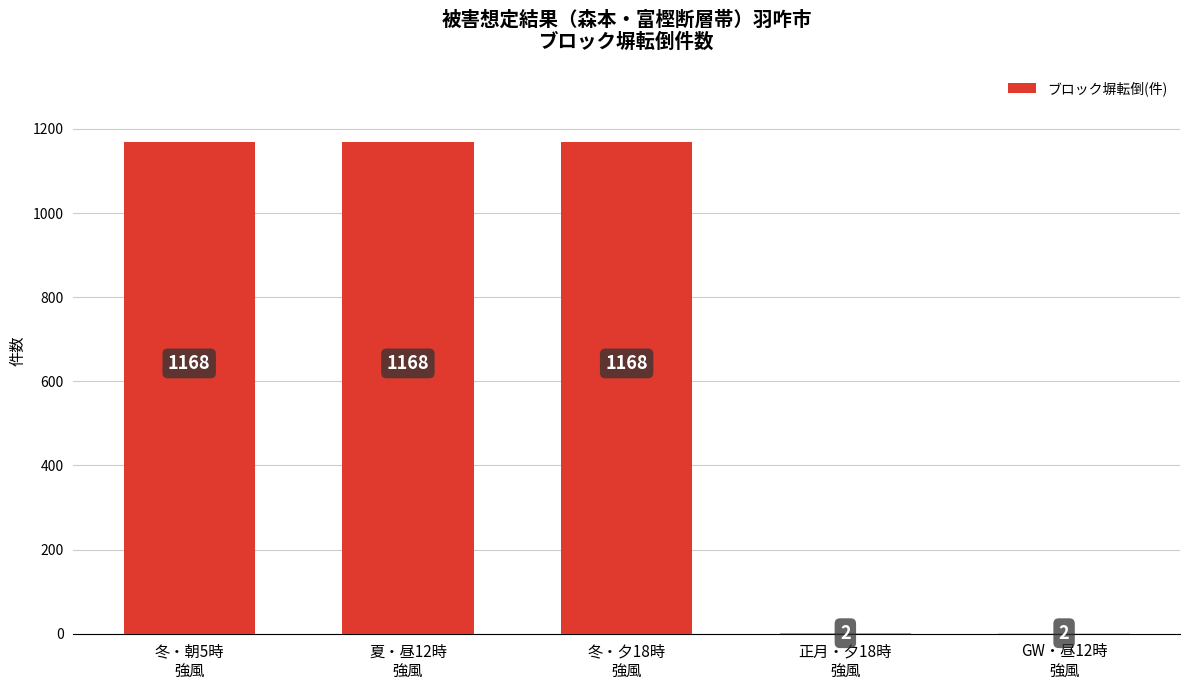

The chart shows a value of 2.0 at 正月・夕18時
強風. True or false?

True